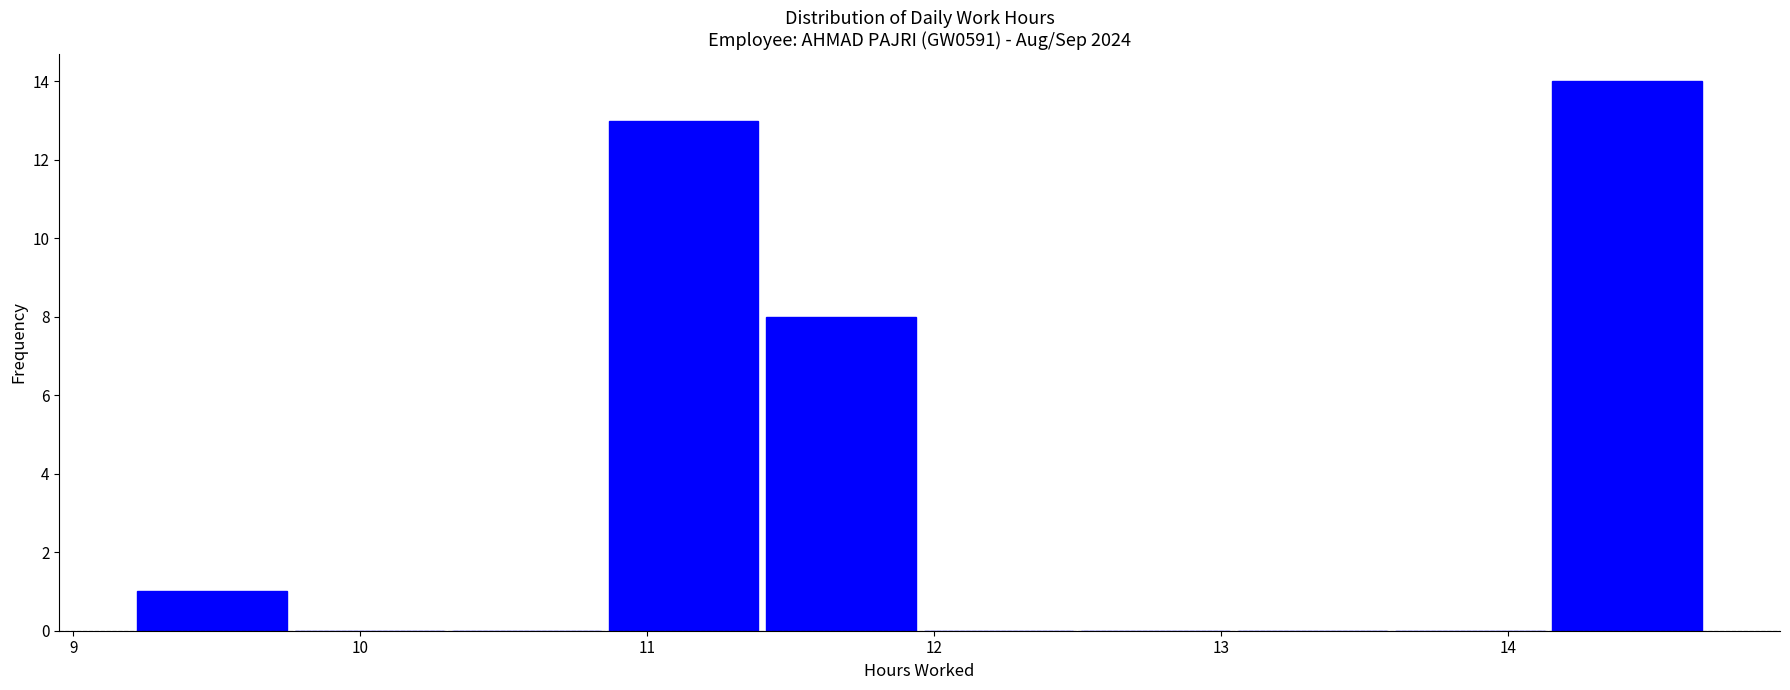

Reading left to right, list every bar in this chart as the range it spans on the x-axis followed by its height. Neither the bar edges nor the heights are printed on the chart, so give them approximately, as read against the axes.

9.2 to 9.8: 1
9.8 to 10.3: 0
10.3 to 10.9: 0
10.9 to 11.4: 13
11.4 to 12.0: 8
12.0 to 12.5: 0
12.5 to 13.0: 0
13.0 to 13.6: 0
13.6 to 14.1: 0
14.1 to 14.7: 14